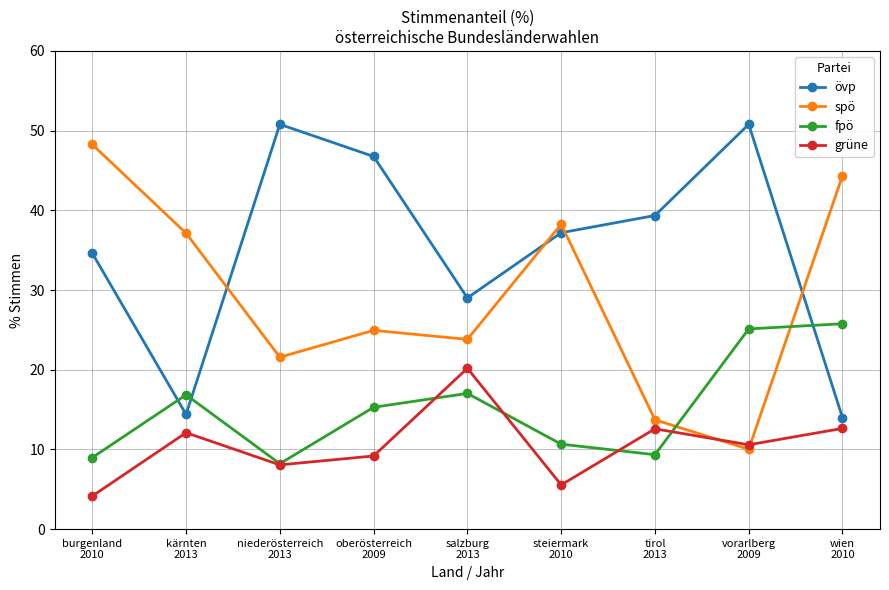

How many interior local peaks does the fpö series have?

2